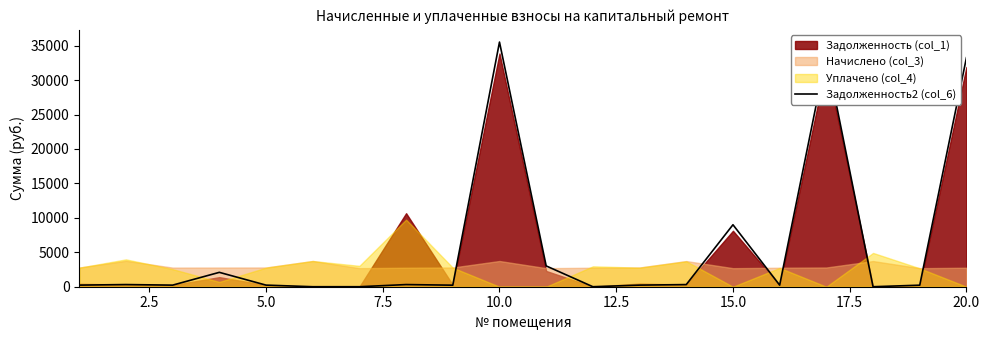

What is the difference between the second highest and second lowest values?

33672.7